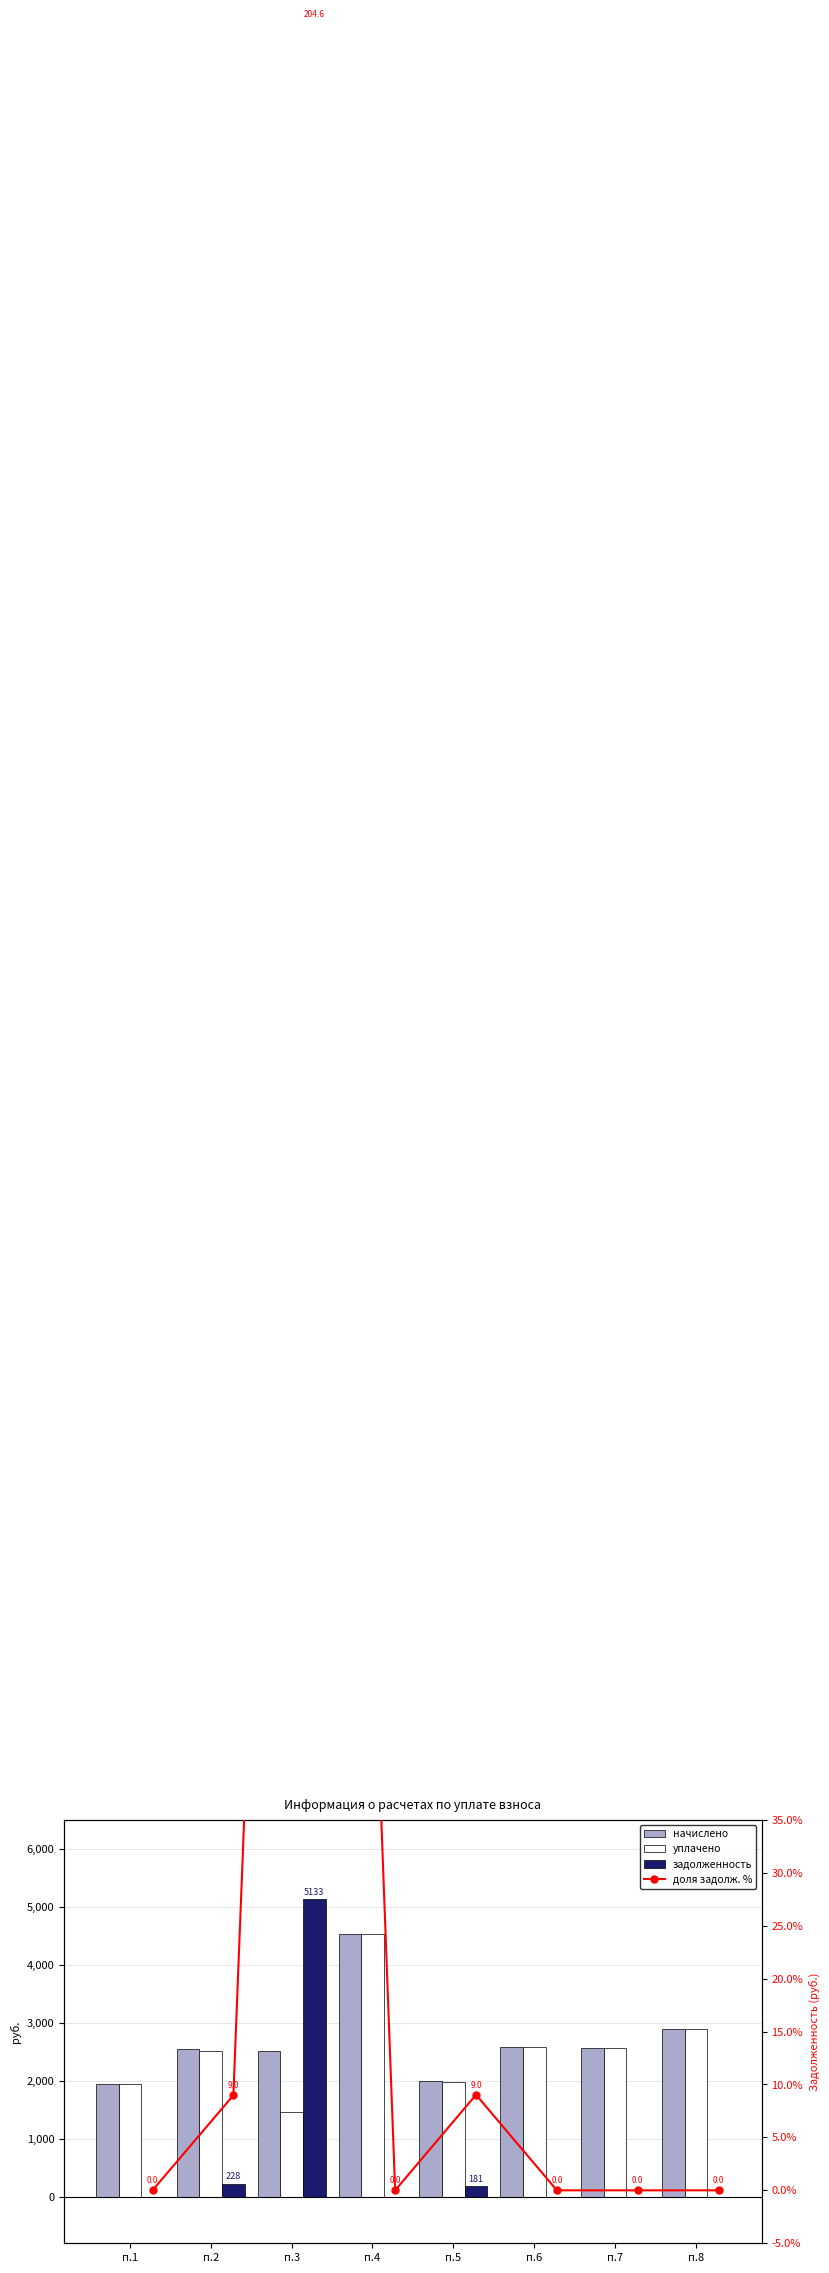

What is the total value across all series at п.3?

9306.7